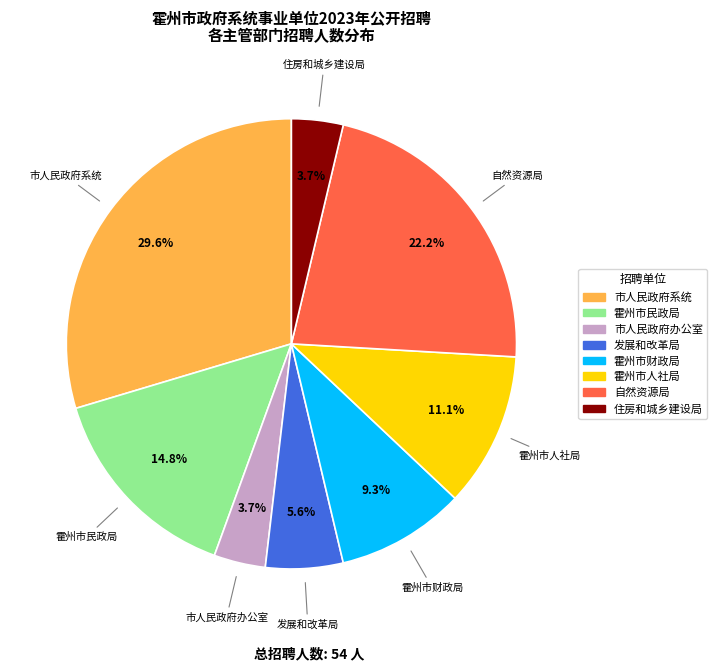

How many segments does this pie chart have?

8